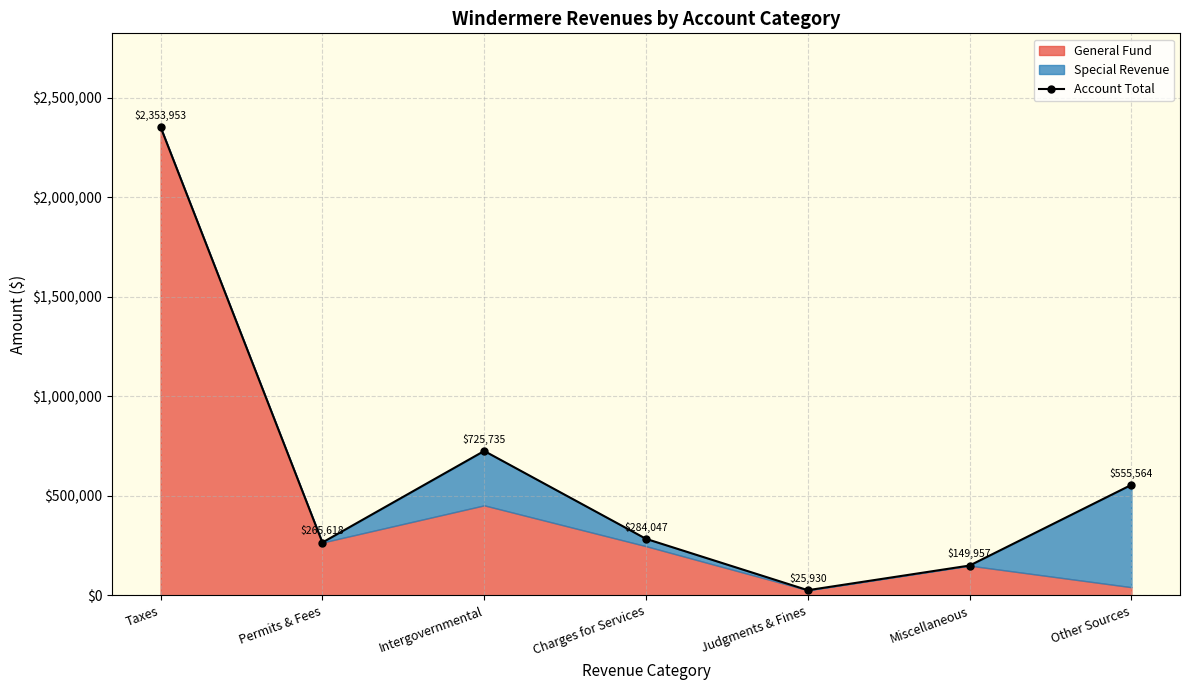

At which category does the data reach its first local valley?

Permits & Fees